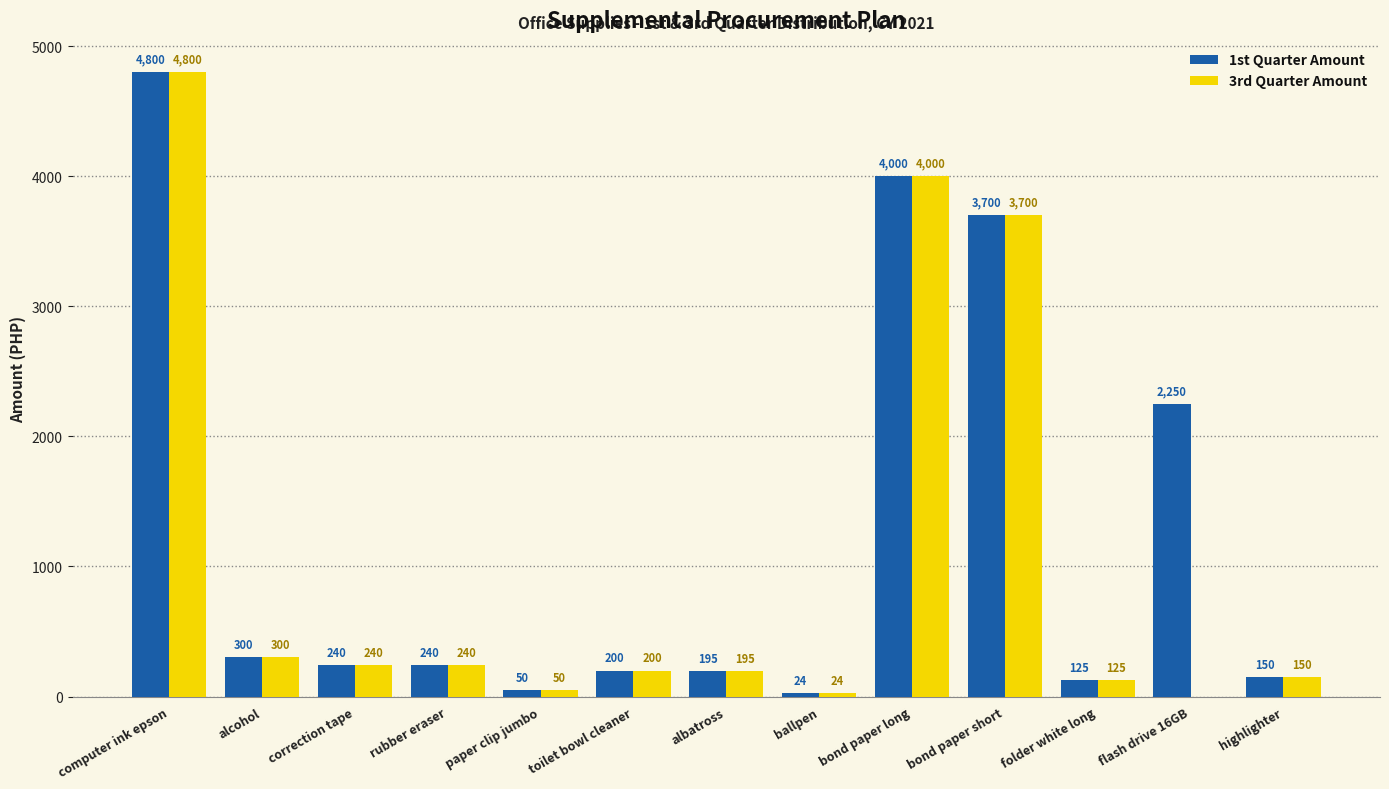

The value of 1st Quarter Amount at bond paper short is 6388. True or false?

False